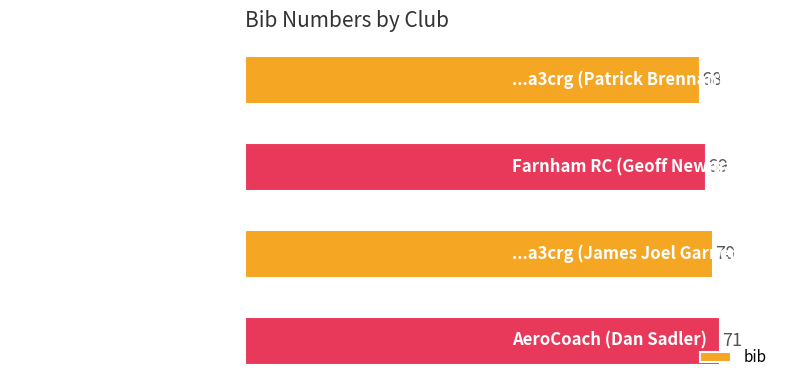

What is the label of the 3rd bar from the top?

...a3crg (James Joel Garner)